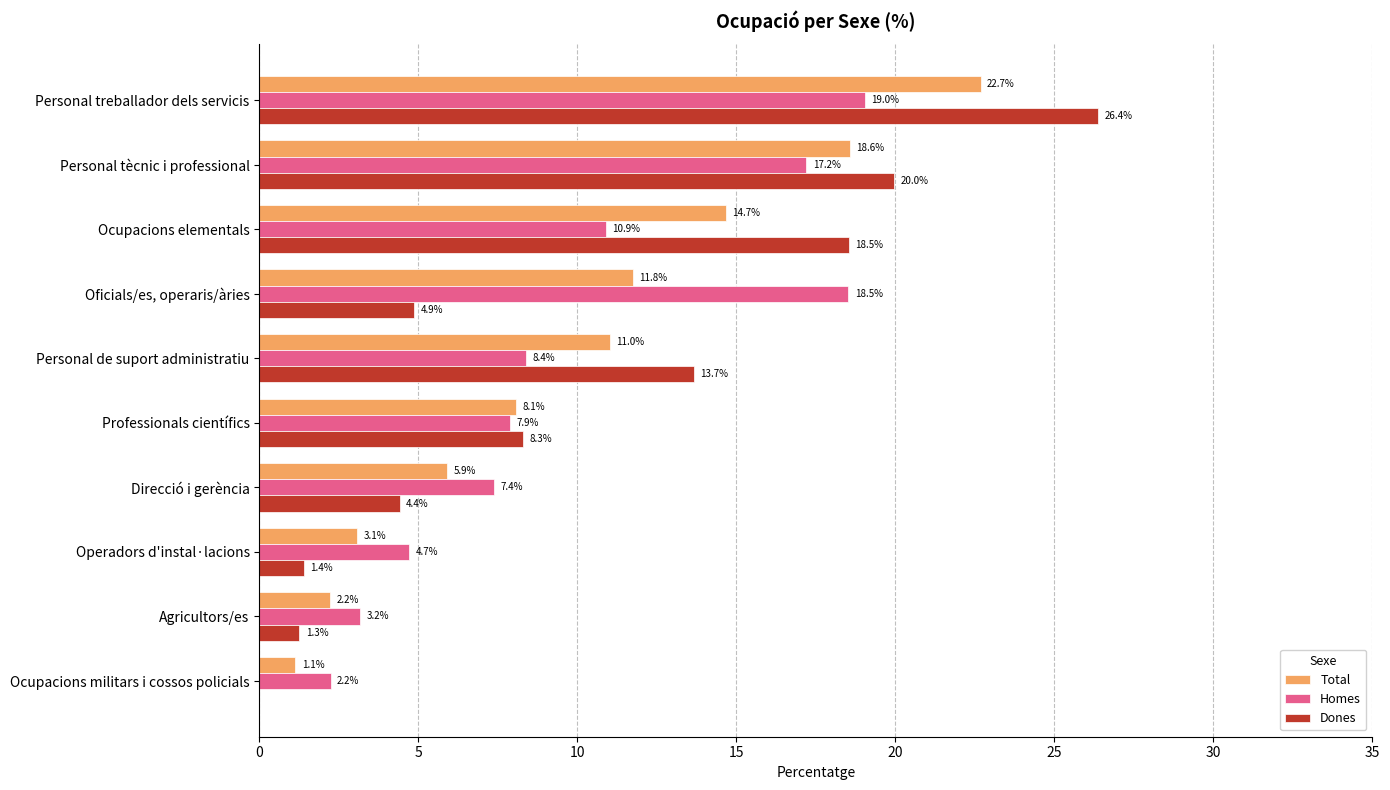

What is the sum of all Homes values?

99.4